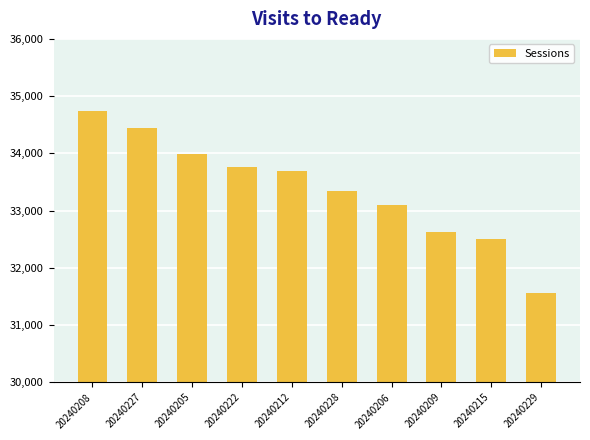

Reading left to right, transcribe all the data shown in this chart.

34740	34437	33994	33768	33698	33342	33090	32630	32509	31567